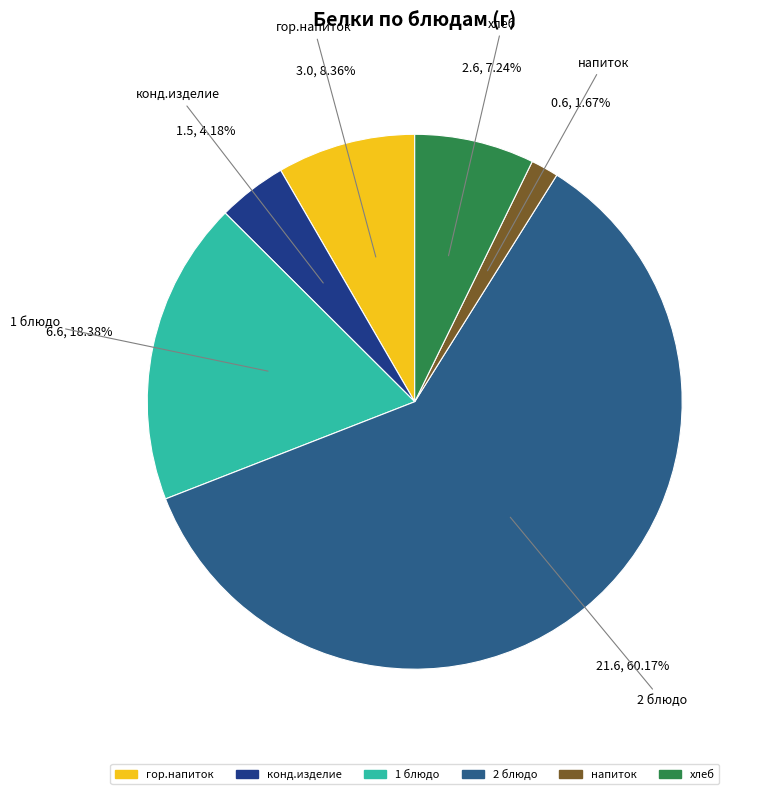

What percentage is the гор.напиток slice, to the nearest percent?

8%